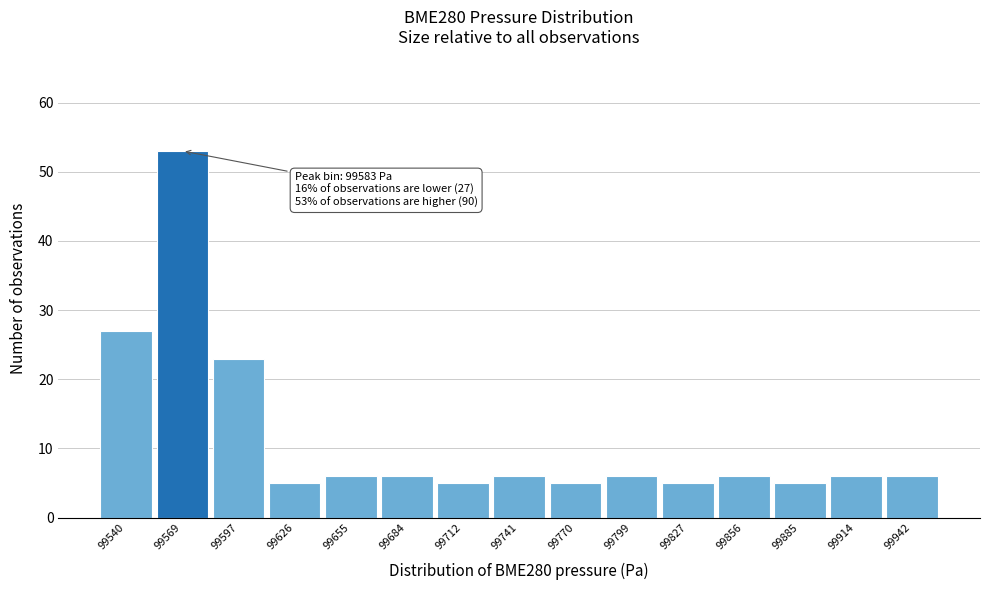

Reading left to right, extract all data points from this chart.

27	53	23	5	6	6	5	6	5	6	5	6	5	6	6